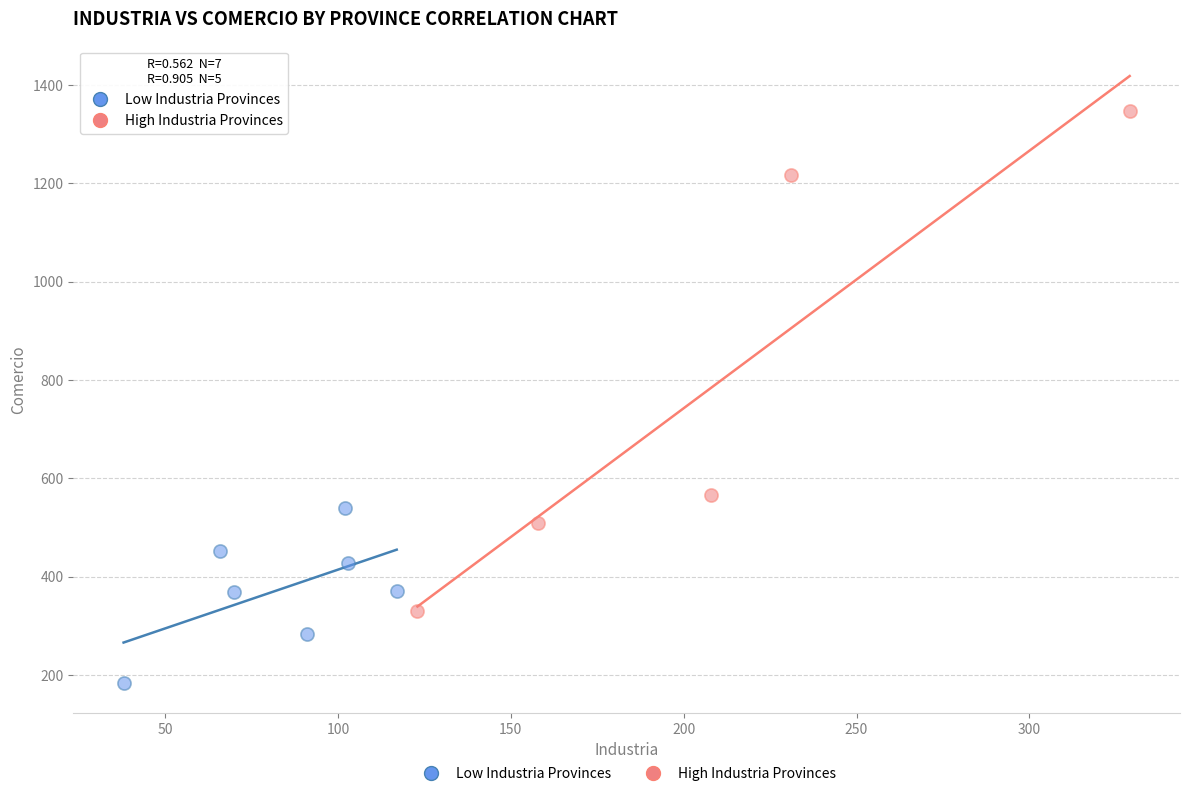

Which series reaches the maximum Y coordinate?

High Industria Provinces